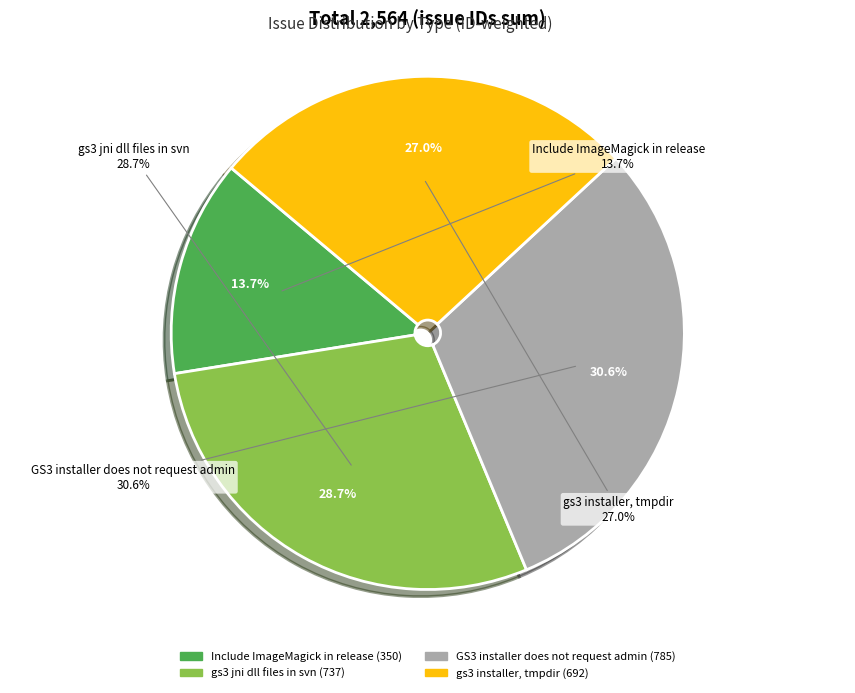

Which slice is the smallest?

Include ImageMagick in release